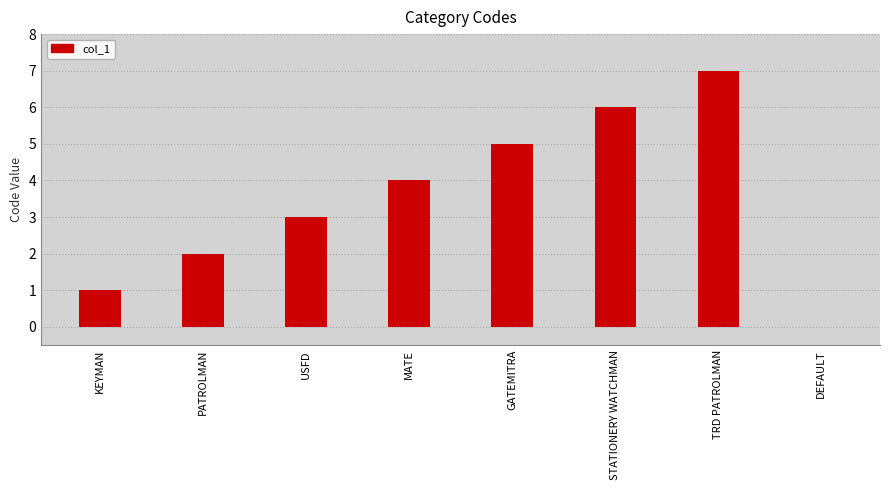

True or false: the data shows 4 at USFD.

False